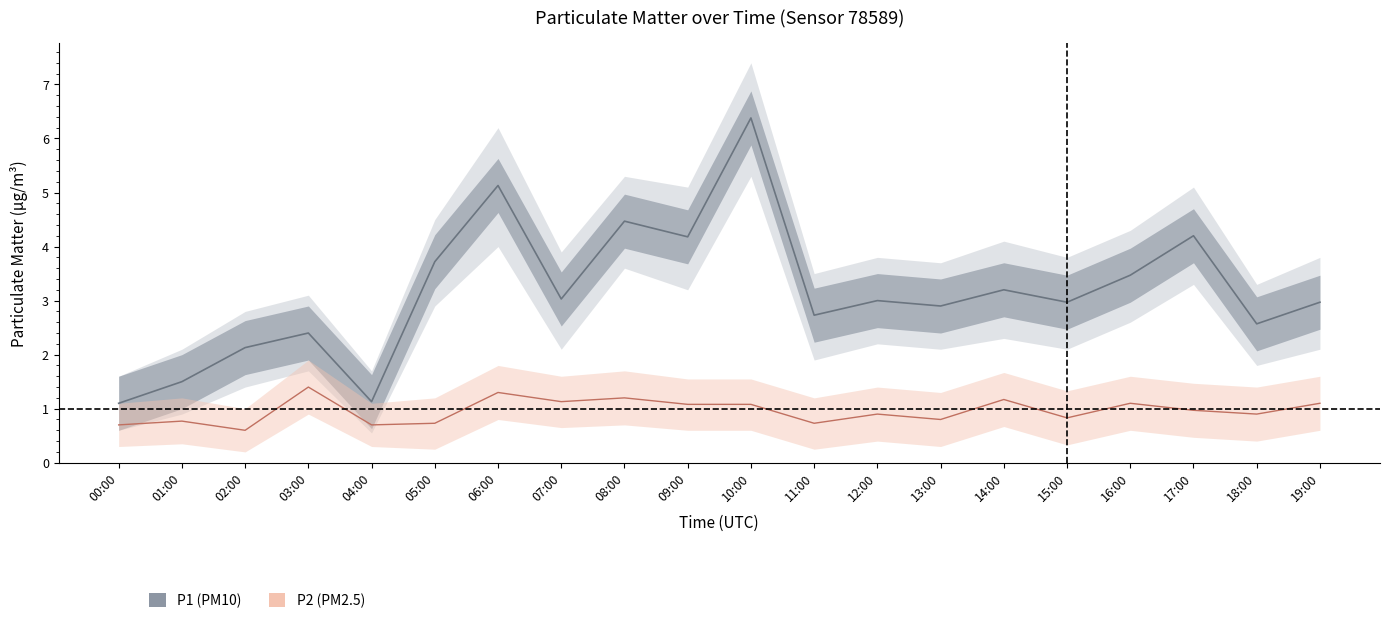

Reading right to left, what are all the values shown in this chart?

P1: 19:00=3.0	18:00=2.6	17:00=4.2	16:00=3.5	15:00=3.0	14:00=3.2	13:00=2.9	12:00=3.0	11:00=2.7	10:00=6.4	09:00=4.2	08:00=4.5	07:00=3.0	06:00=5.1	05:00=3.7	04:00=1.1	03:00=2.4	02:00=2.1	01:00=1.5	00:00=1.1
P2: 19:00=1.1	18:00=0.9	17:00=1.0	16:00=1.1	15:00=0.8	14:00=1.2	13:00=0.8	12:00=0.9	11:00=0.7	10:00=1.1	09:00=1.1	08:00=1.2	07:00=1.1	06:00=1.3	05:00=0.7	04:00=0.7	03:00=1.4	02:00=0.6	01:00=0.8	00:00=0.7
P1_upper: 19:00=3.8	18:00=3.3	17:00=5.1	16:00=4.3	15:00=3.8	14:00=4.1	13:00=3.7	12:00=3.8	11:00=3.5	10:00=7.4	09:00=5.1	08:00=5.3	07:00=3.9	06:00=6.2	05:00=4.5	04:00=1.7	03:00=3.1	02:00=2.8	01:00=2.1	00:00=1.6
P1_lower: 19:00=2.1	18:00=1.8	17:00=3.3	16:00=2.6	15:00=2.1	14:00=2.3	13:00=2.1	12:00=2.2	11:00=1.9	10:00=5.3	09:00=3.2	08:00=3.6	07:00=2.1	06:00=4.0	05:00=2.9	04:00=0.6	03:00=1.7	02:00=1.4	01:00=0.9	00:00=0.6
P2_upper: 19:00=1.6	18:00=1.4	17:00=1.5	16:00=1.6	15:00=1.3	14:00=1.7	13:00=1.3	12:00=1.4	11:00=1.2	10:00=1.6	09:00=1.6	08:00=1.7	07:00=1.6	06:00=1.8	05:00=1.2	04:00=1.1	03:00=1.9	02:00=1.0	01:00=1.2	00:00=1.1
P2_lower: 19:00=0.6	18:00=0.4	17:00=0.5	16:00=0.6	15:00=0.3	14:00=0.7	13:00=0.3	12:00=0.4	11:00=0.2	10:00=0.6	09:00=0.6	08:00=0.7	07:00=0.7	06:00=0.8	05:00=0.2	04:00=0.3	03:00=0.9	02:00=0.2	01:00=0.3	00:00=0.3